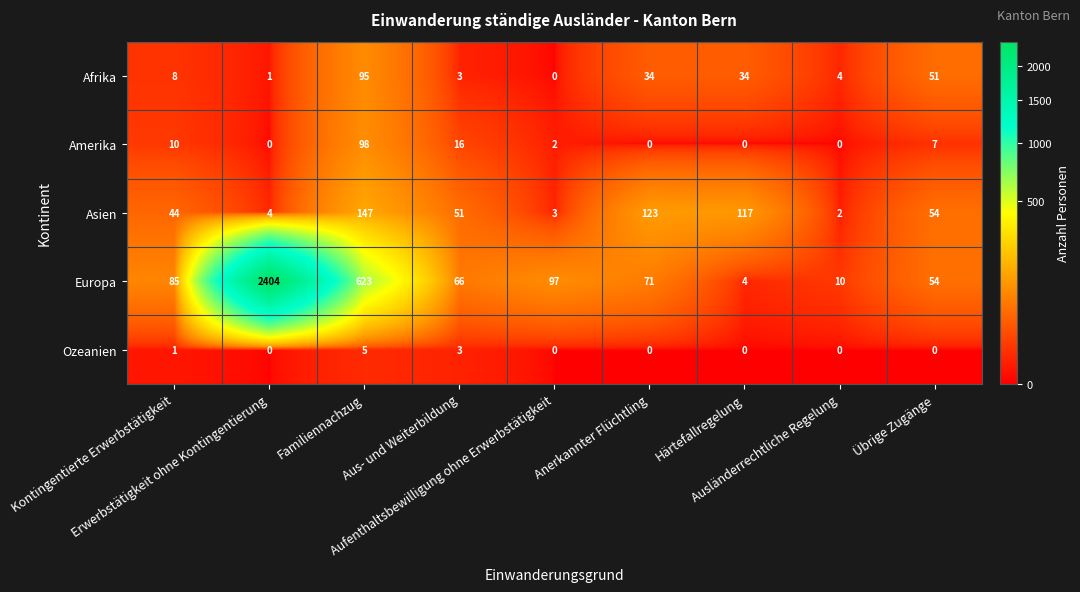

Which series has the largest total across all categories?

Europa